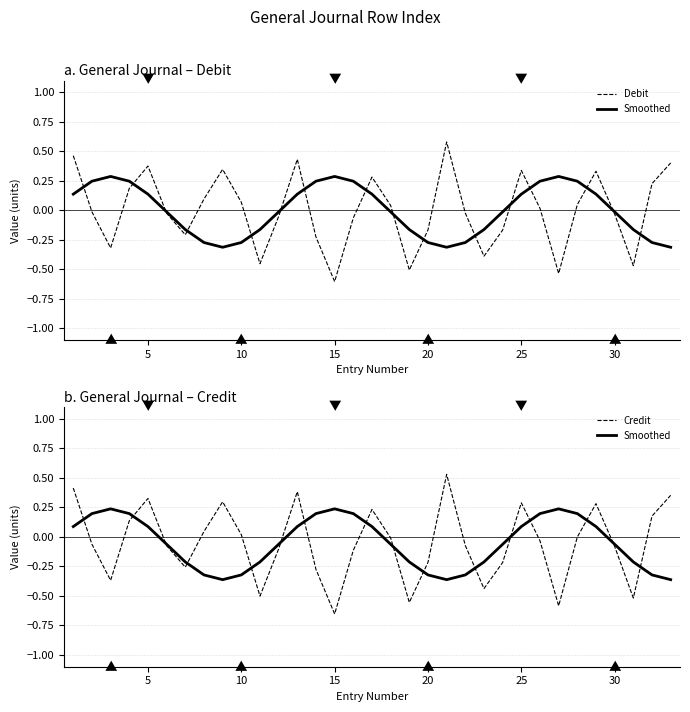

Reading left to right, transcribe all the data shown in this chart.

Debit: 0.5	-0.0	-0.3	0.2	0.4	-0.0	-0.2	0.1	0.3	0.1	-0.5	-0.1	0.4	-0.2	-0.6	-0.1	0.3	0.0	-0.5	-0.2	0.6	-0.0	-0.4	-0.2	0.3	0.0	-0.5	0.0	0.3	-0.0	-0.5	0.2	0.4
Smoothed: 0.1	0.2	0.2	0.2	0.1	-0.1	-0.2	-0.3	-0.4	-0.3	-0.2	-0.1	0.1	0.2	0.2	0.2	0.1	-0.1	-0.2	-0.3	-0.4	-0.3	-0.2	-0.1	0.1	0.2	0.2	0.2	0.1	-0.1	-0.2	-0.3	-0.4
Credit: 0.4	-0.1	-0.4	0.1	0.3	-0.1	-0.3	0.0	0.3	0.0	-0.5	-0.1	0.4	-0.3	-0.7	-0.1	0.2	-0.0	-0.6	-0.2	0.5	-0.1	-0.4	-0.2	0.3	-0.0	-0.6	-0.0	0.3	-0.1	-0.5	0.2	0.4